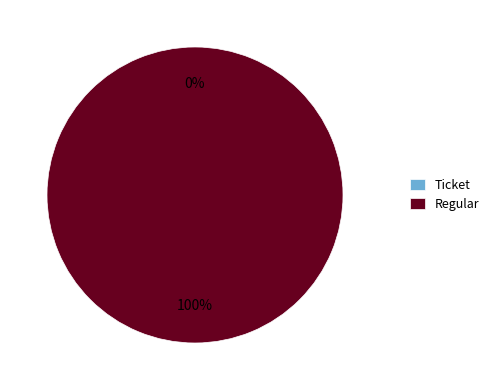

Which category has the smallest portion of the pie?

Ticket